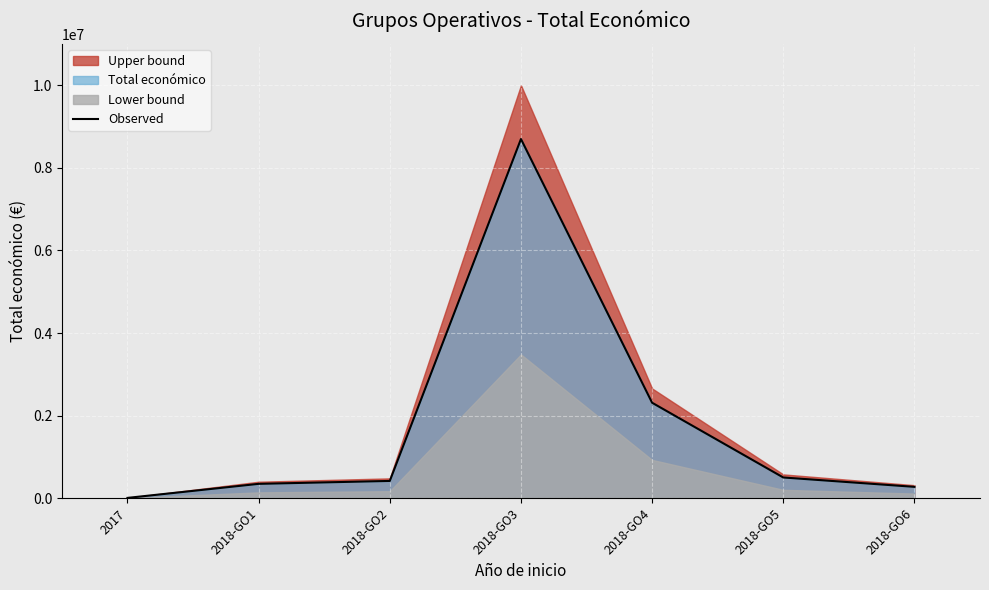

At which label does the data first exceed 414788?

2018-GO3